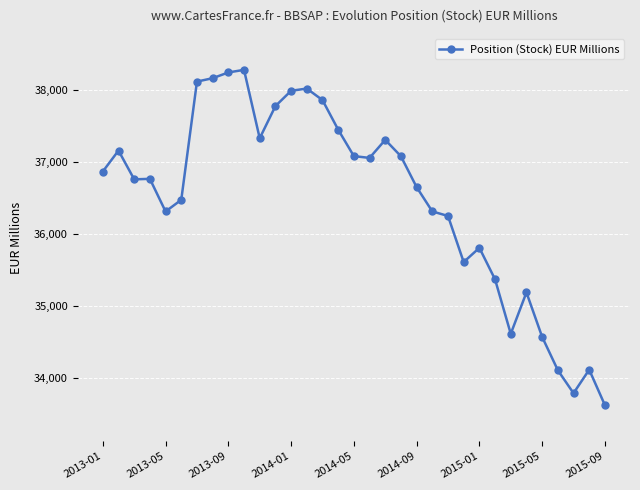

What is the difference between the maximum and minimum values?

4661